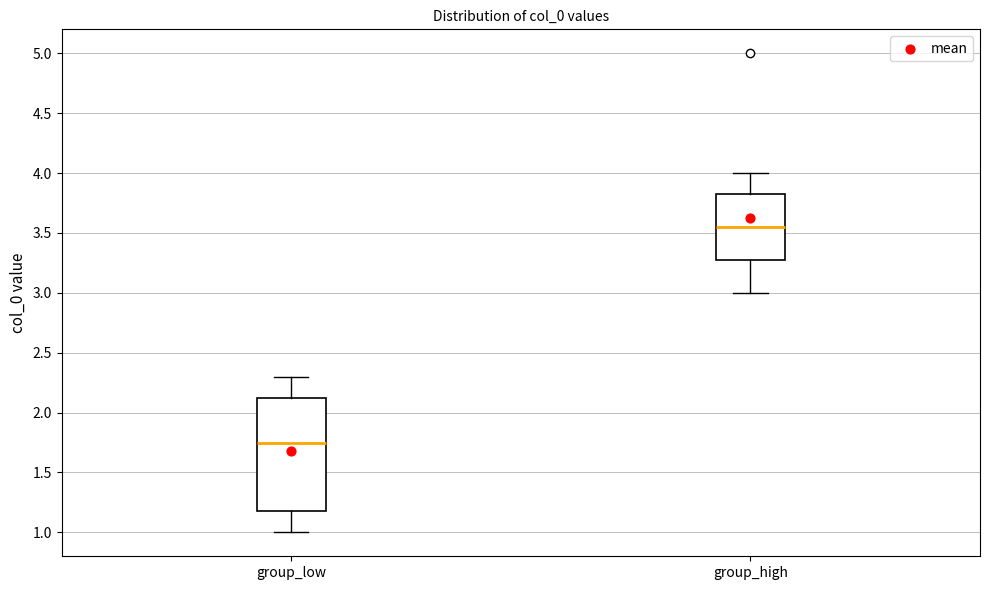

Reading left to right, transcribe this box plot: for each box, give where its median line is, the range the box spans, and where its two whiskers end, as read against the y-axis. The values are not printed on the chart, so give them approximately, as read against the axis.

group_low: median 1.75, box 1.20 to 2.15, whiskers 1.00 to 2.30
group_high: median 3.55, box 3.30 to 3.85, whiskers 3.00 to 4.00